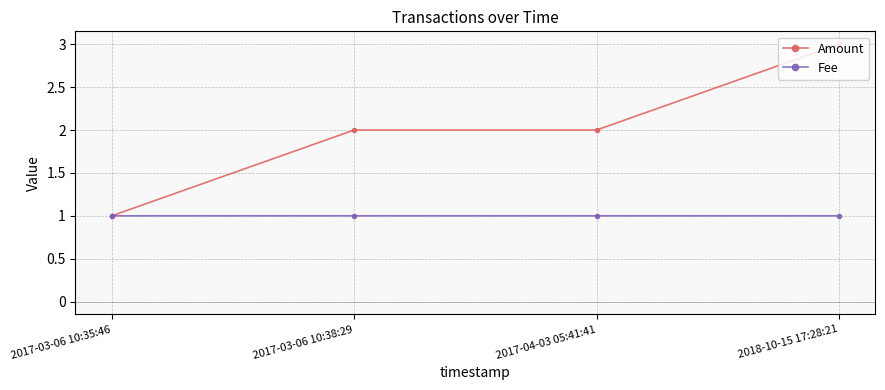

What is the minimum value shown in the chart?

1.0